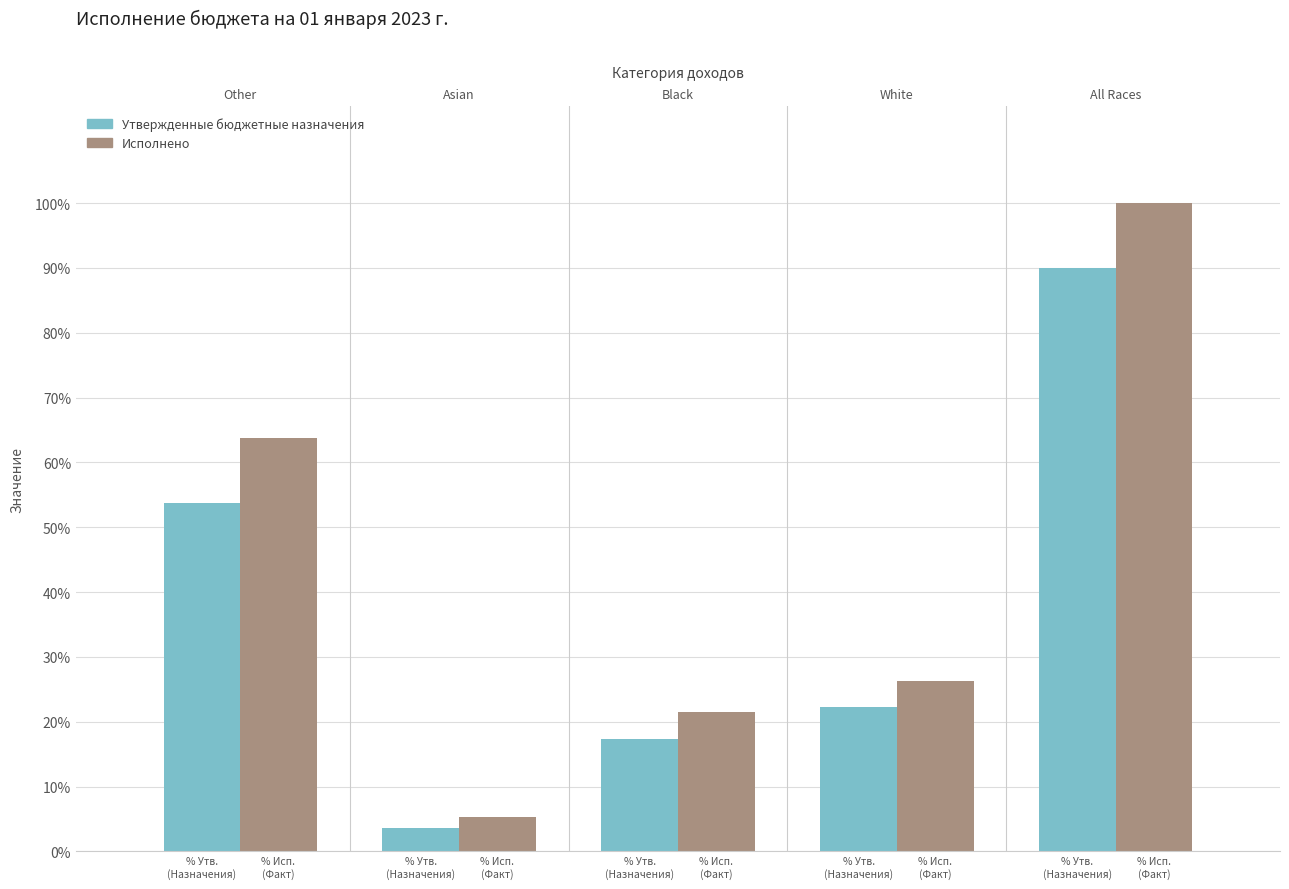

Rank the series at % Исп.
(Факт) from highest to lowest value.

Исполнено, Утвержденные бюджетные назначения